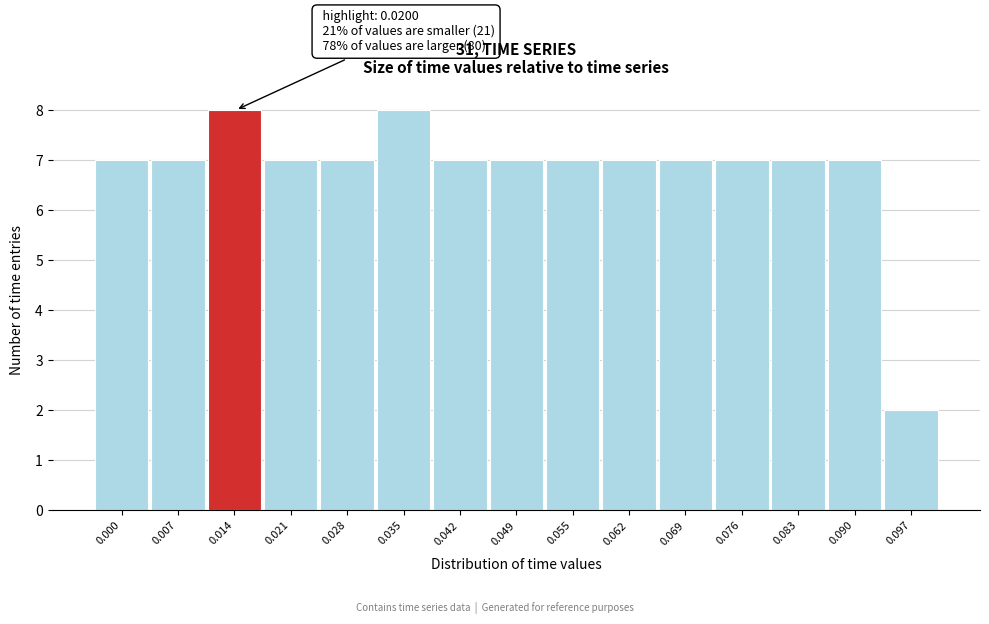

Reading right to left, what are all the values shown in this chart?

2	7	7	7	7	7	7	7	7	8	7	7	8	7	7